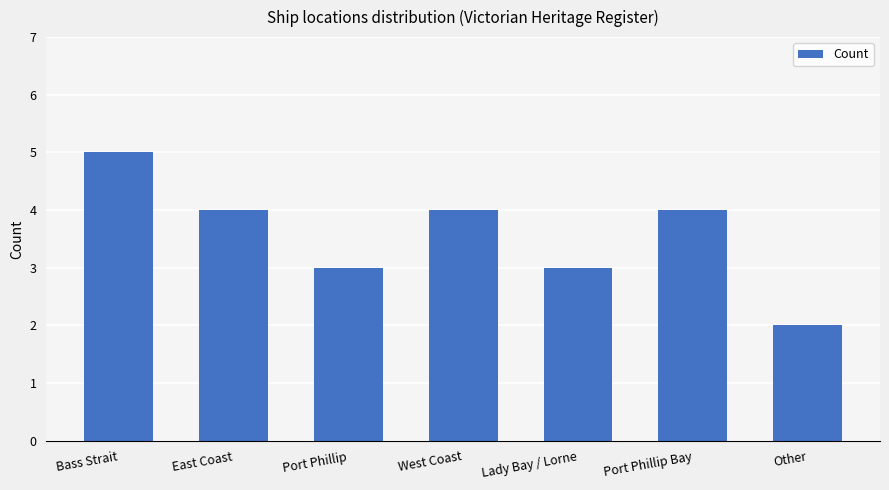

What is the approximate value at West Coast?

4